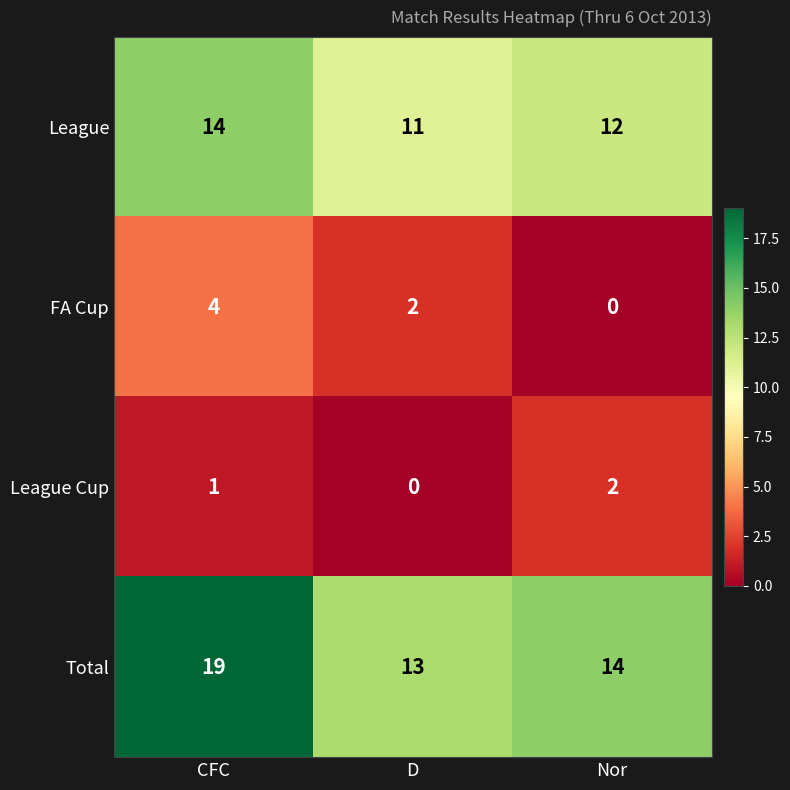

Which series has the widest spread of values?

Total